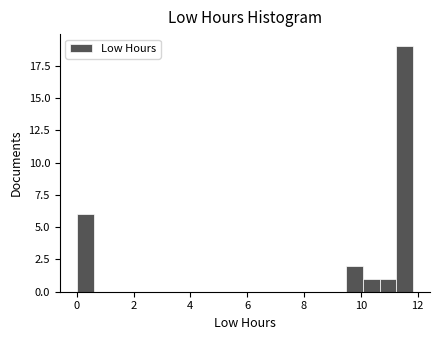

Around what value on the x-axis is the tallest bar? Give the approximate position of its centre, as read against the axis.

11.6